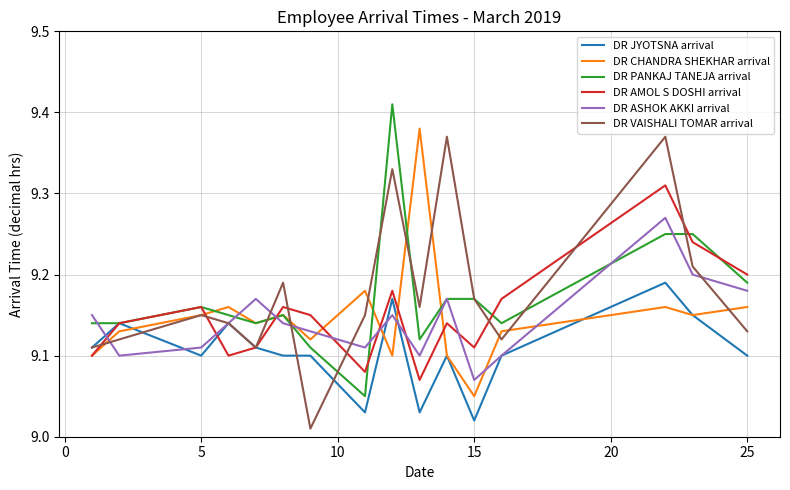

After their last crossing, which series has the higher values: DR ASHOK AKKI arrival or DR AMOL S DOSHI arrival?

DR AMOL S DOSHI arrival